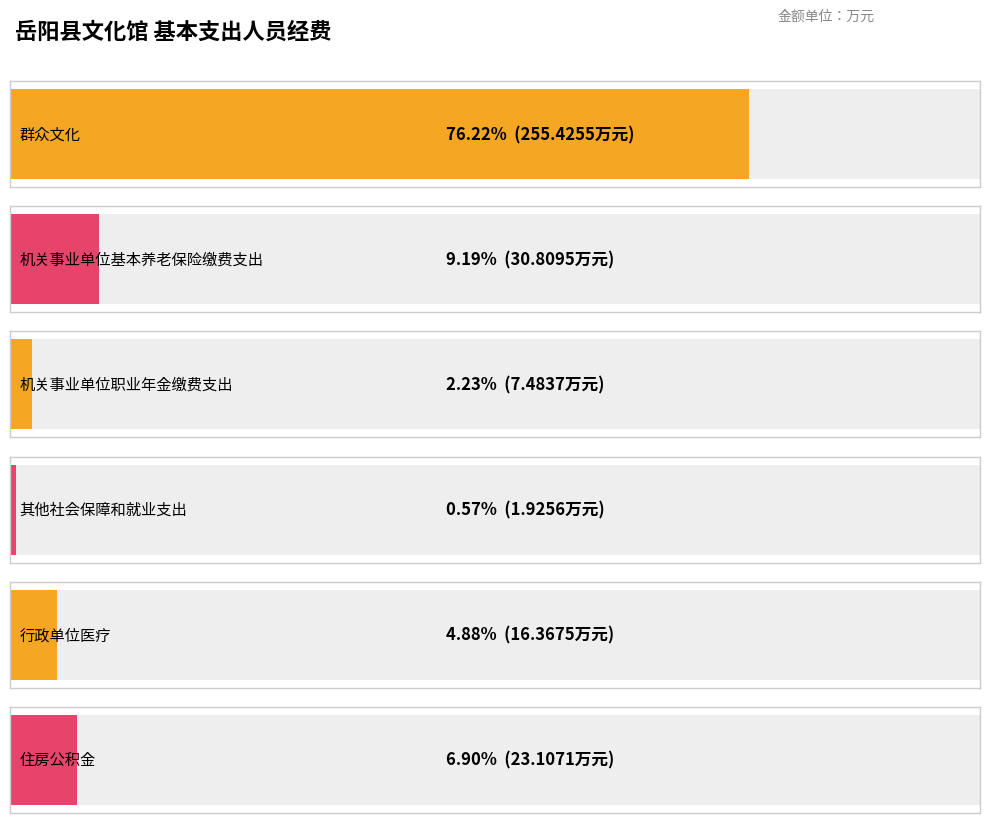

List the labels in order of value, largest first.

群众文化, 机关事业单位基本养老保险缴费支出, 住房公积金, 行政单位医疗, 机关事业单位职业年金缴费支出, 其他社会保障和就业支出